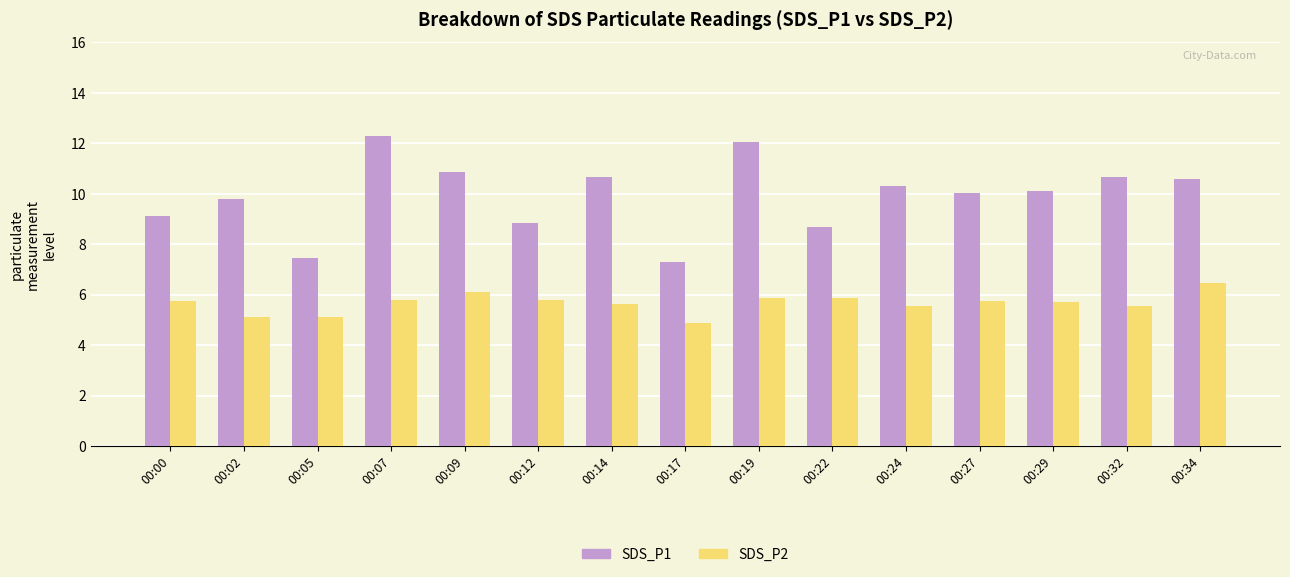

Rank the series by their average value, from lowest to highest.

SDS_P2, SDS_P1